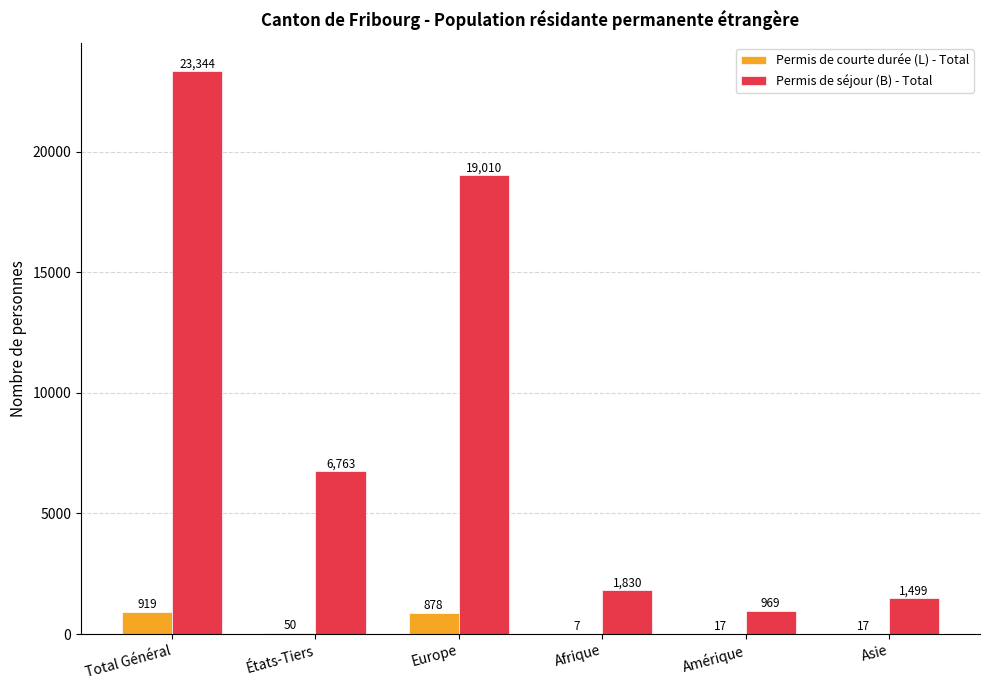

Are the bars grouped side by side (vs. stacked)?

Yes